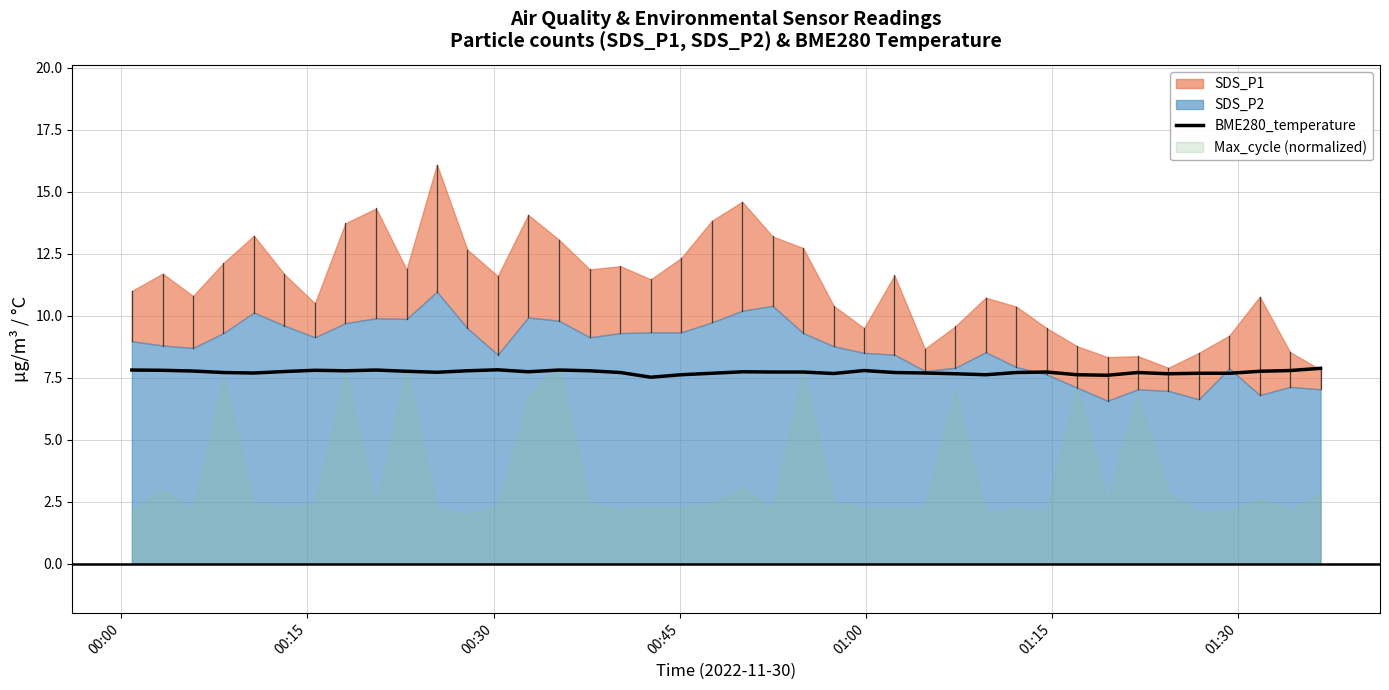

What is the lowest value of the BME280_temperature series?

7.5